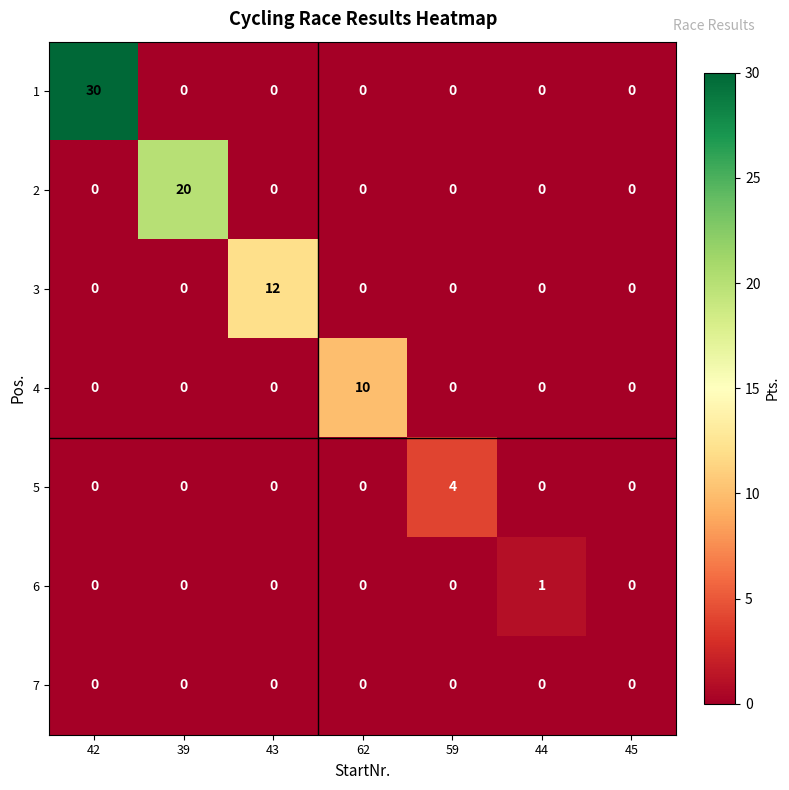

The value of 3 at 44 is 6. True or false?

False